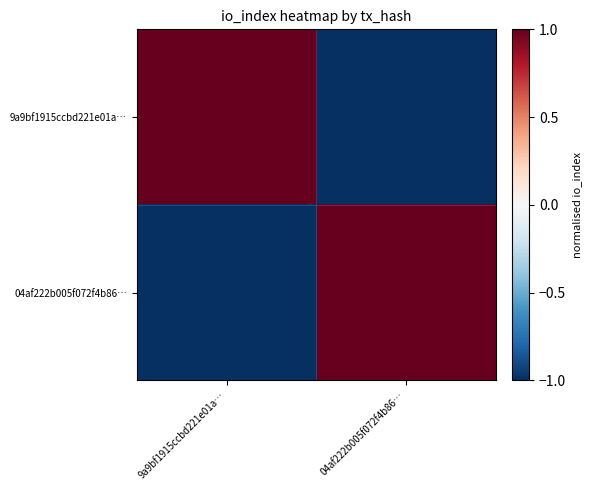

Which series has the largest total across all categories?

9a9bf1915ccbd221e01a…